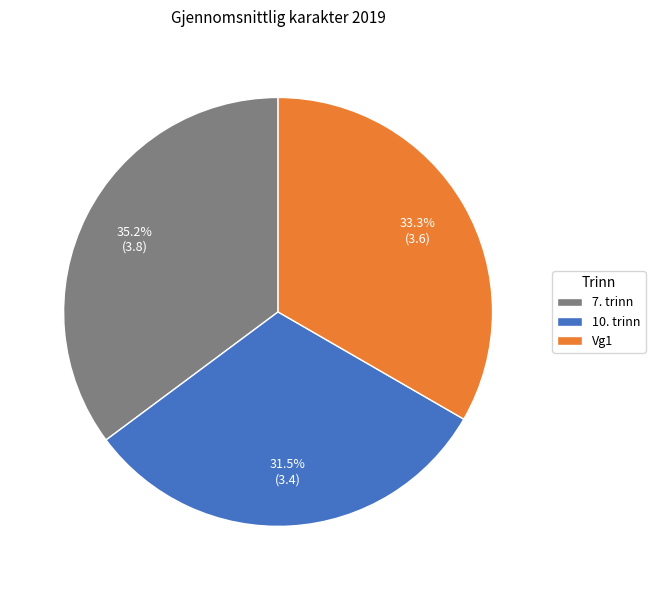

Rank the categories by value from highest to lowest.

7. trinn, Vg1, 10. trinn